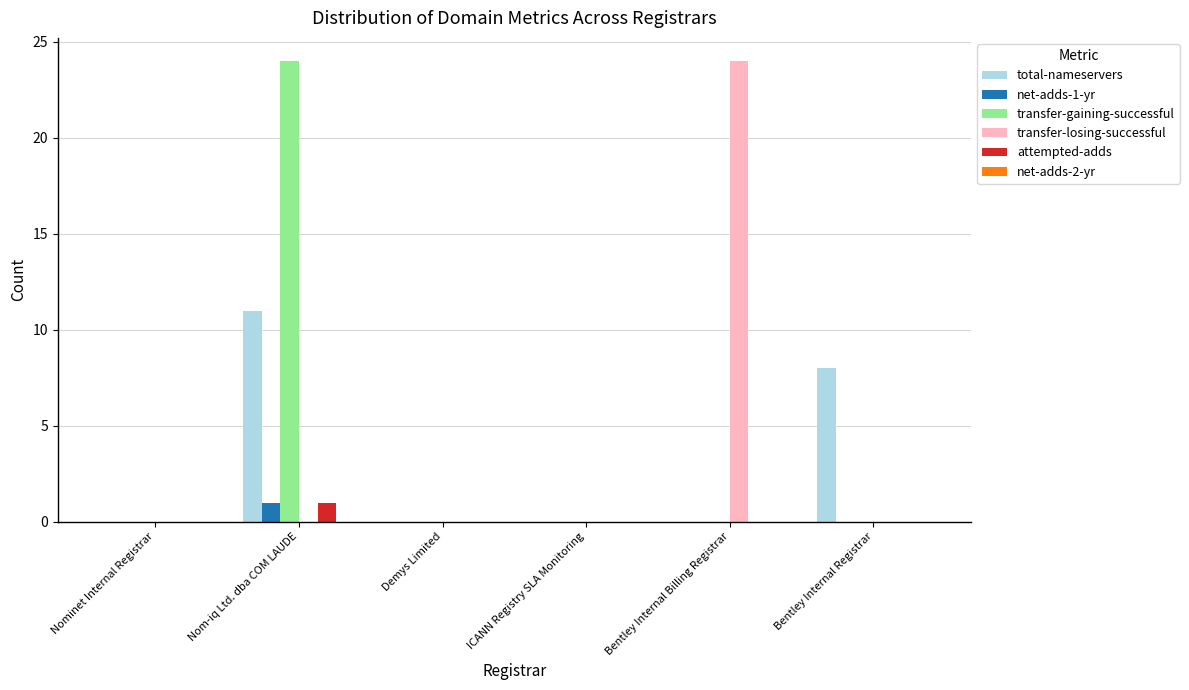

Count the number of categories in the chart.

6